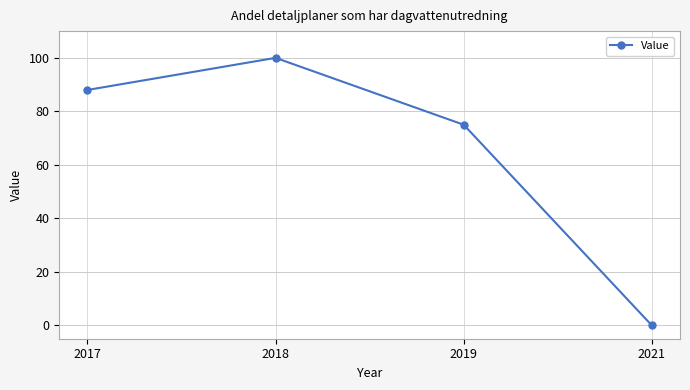

Reading left to right, list all the values displayed in this chart.

2017=88	2018=100	2019=75	2021=0